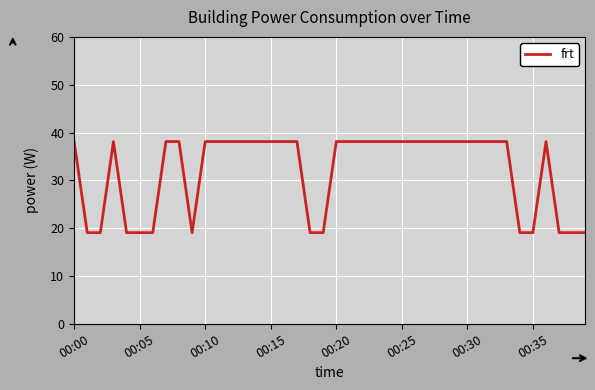

How many distinct data groups are displayed?

1